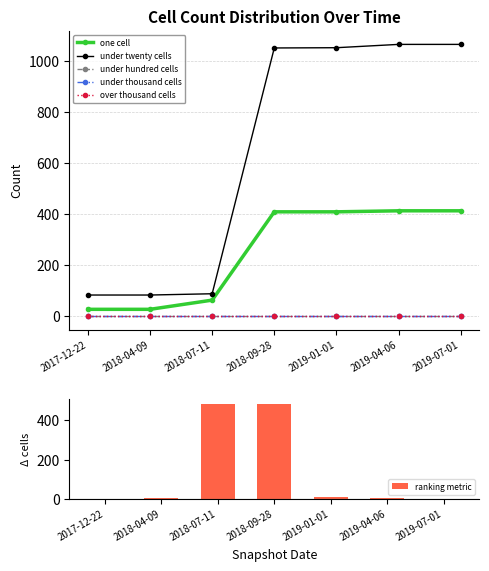

Rank the series at 2017-12-22 from highest to lowest value.

under twenty cells, one cell, under hundred cells, under thousand cells, over thousand cells